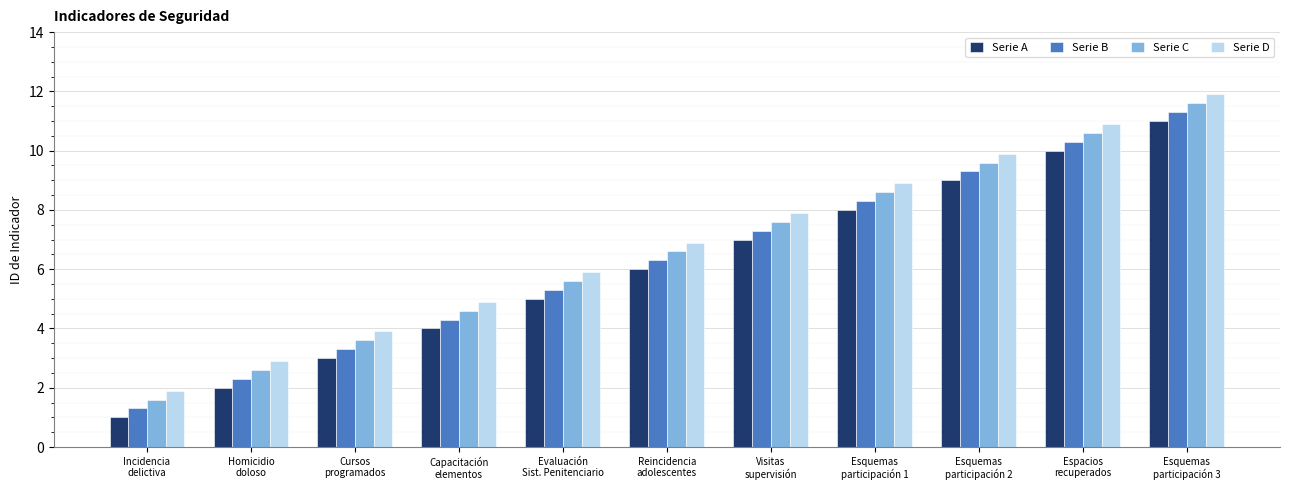

What is the minimum value for Serie C?

1.6